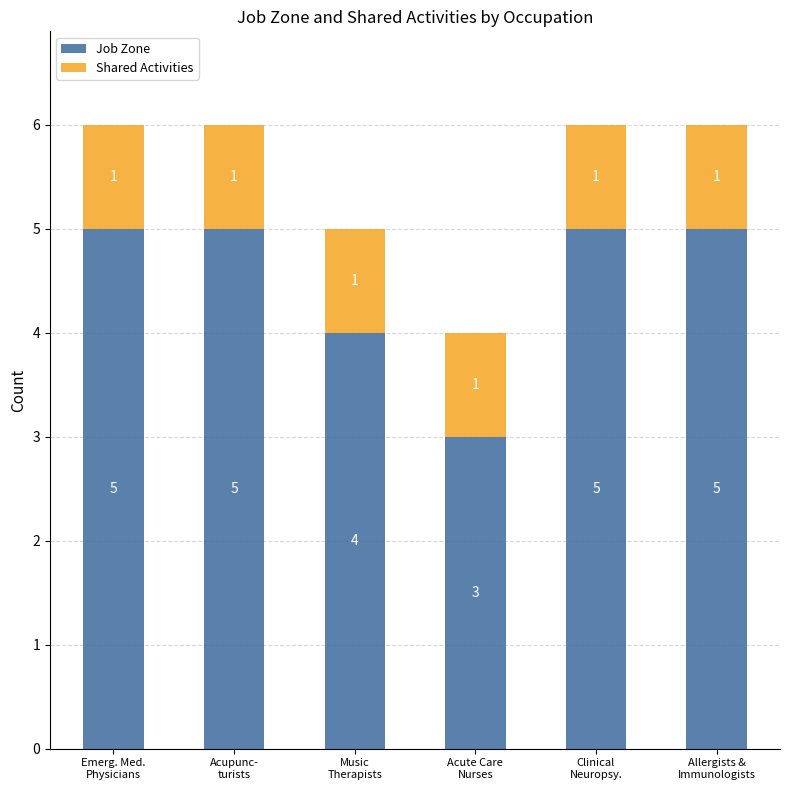

Reading left to right, transcribe the values for Job Zone.

5	5	4	3	5	5